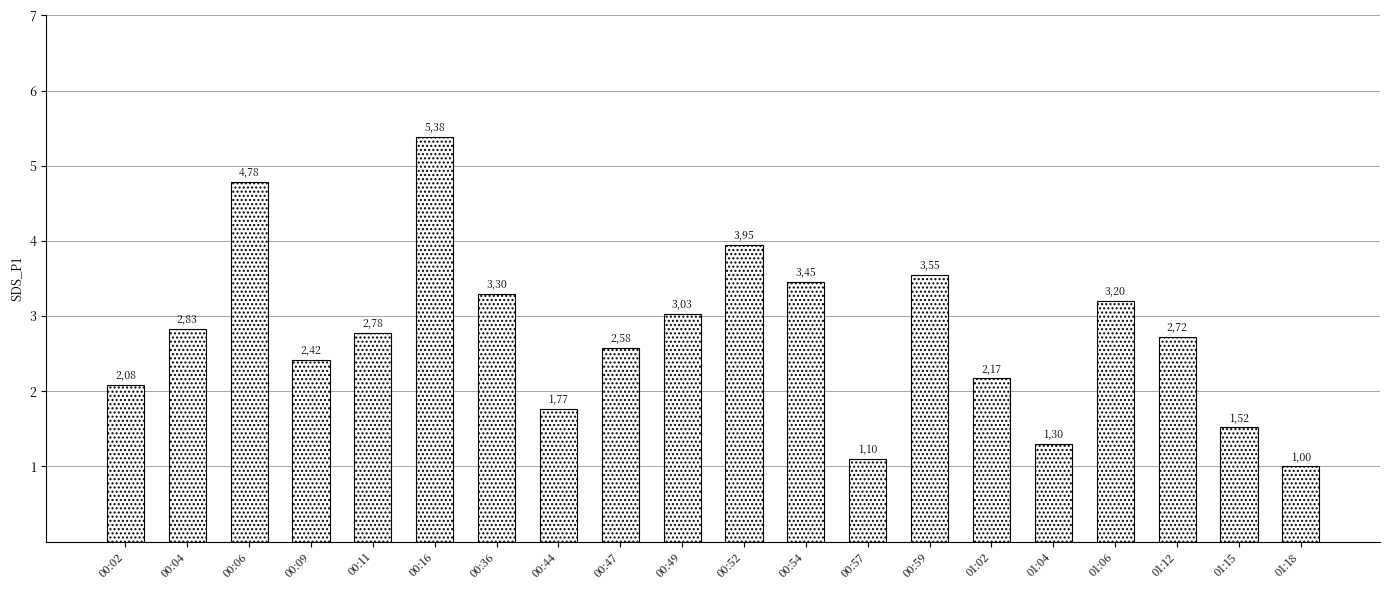

List the labels in order of value, largest first.

00:16, 00:06, 00:52, 00:59, 00:54, 00:36, 01:06, 00:49, 00:04, 00:11, 01:12, 00:47, 00:09, 01:02, 00:02, 00:44, 01:15, 01:04, 00:57, 01:18